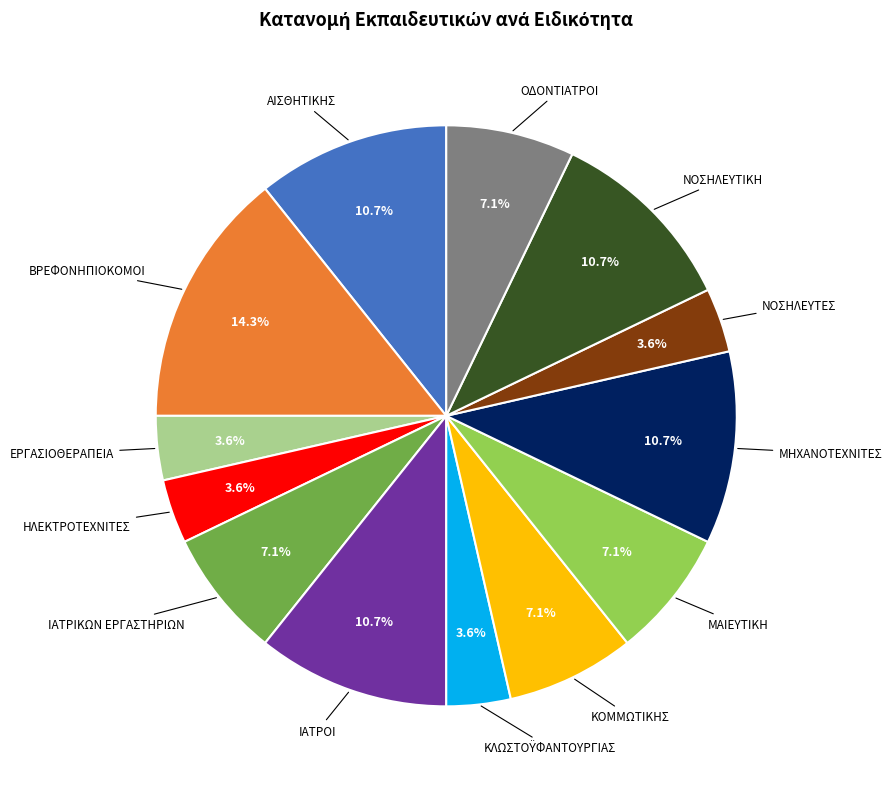

Does any single category account for the majority?

No